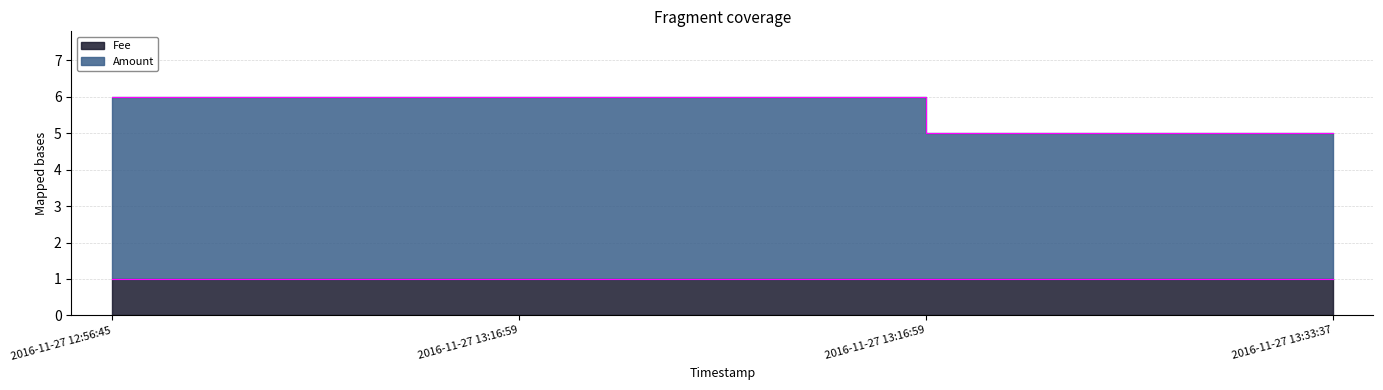

How many lines are shown in the chart?

1